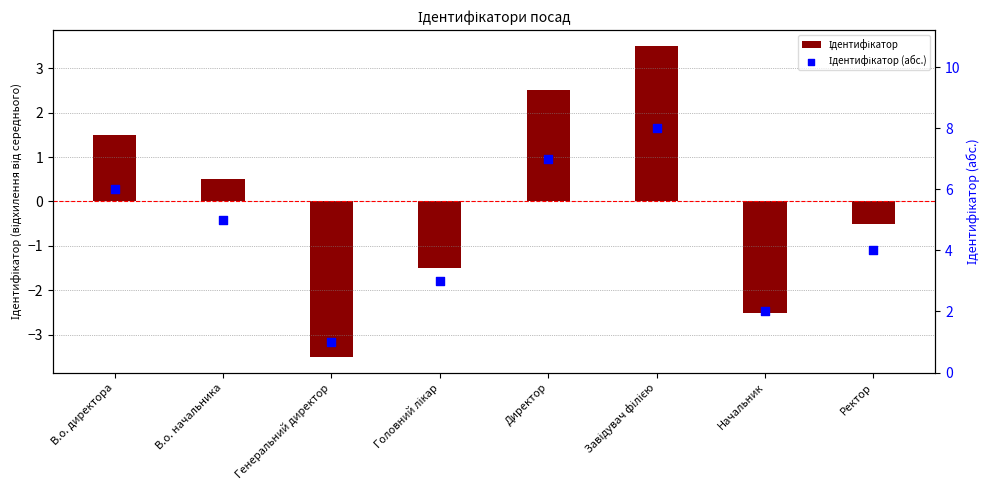

Is the value of Ідентифікатор at Головний лікар greater than the value of Ідентифікатор (абс.) at Начальник?

No